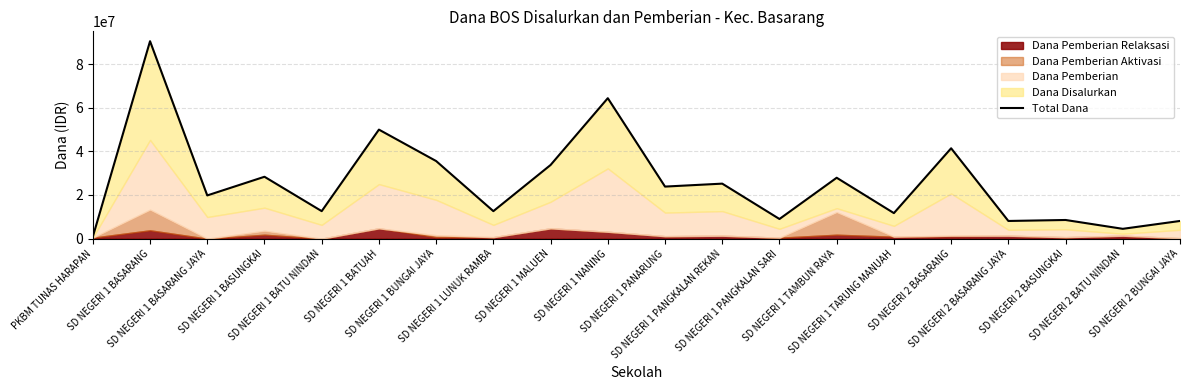

What is the minimum value shown in the chart?

900000